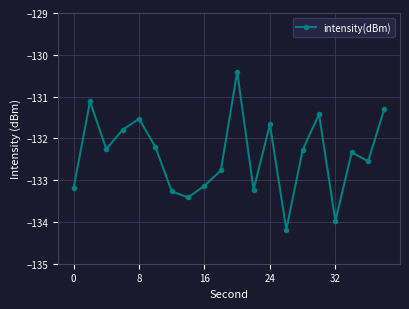

What is the difference between the maximum and minimum values?

3.8